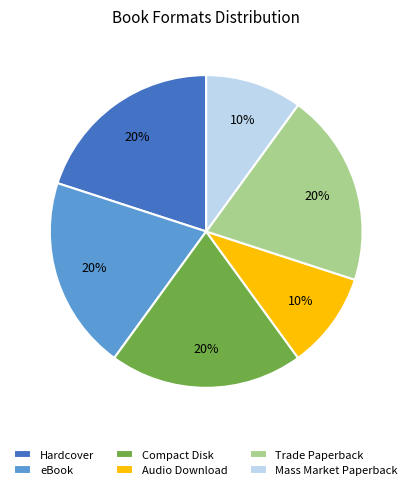

To the nearest percent, what portion does Hardcover represent?

20%